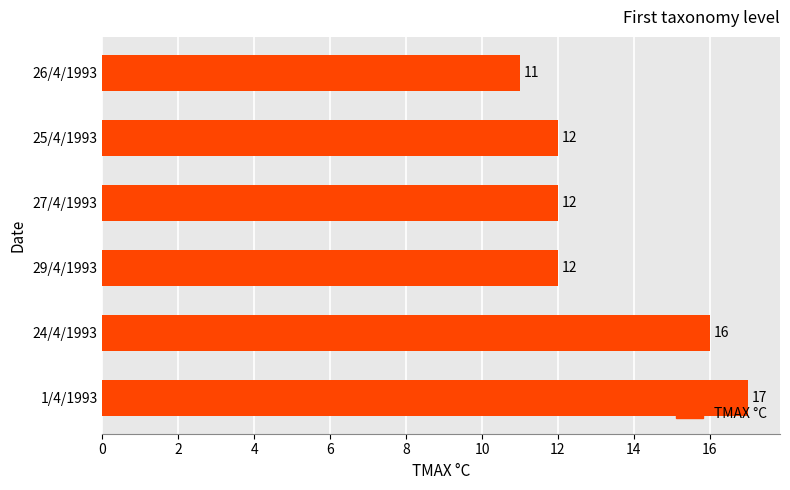

How many data points are less than 12?

1